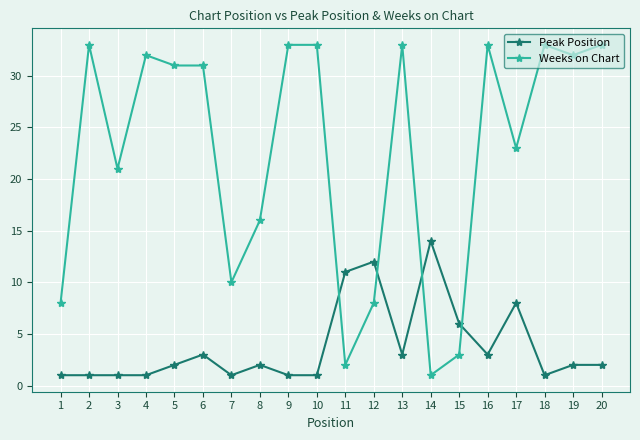

At which category does Weeks on Chart reach its first local valley?

3